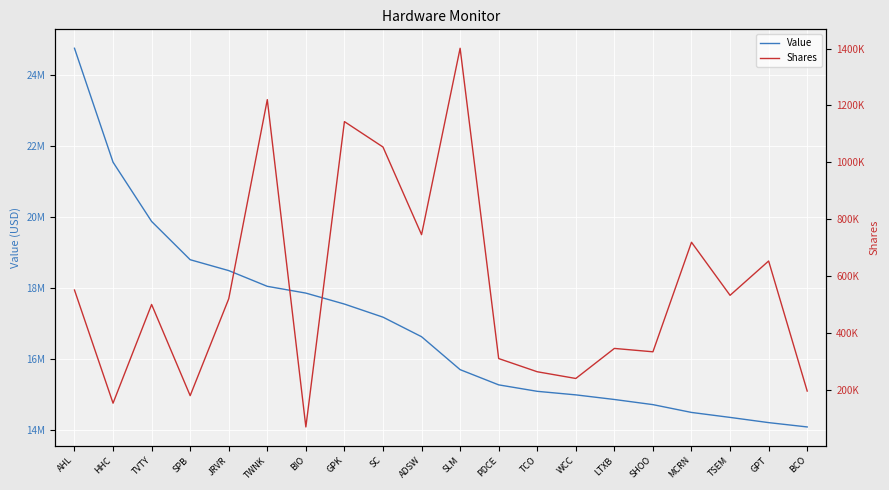

What is the total value across all series at MCRN?

15217850